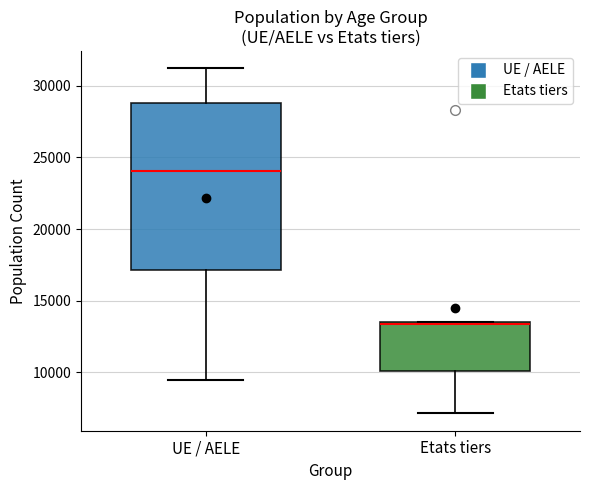

Where does the lower whisker of the box for Etats tiers end on the y-axis? The values are not printed on the chart, so give them approximately, as read against the axis.

7000